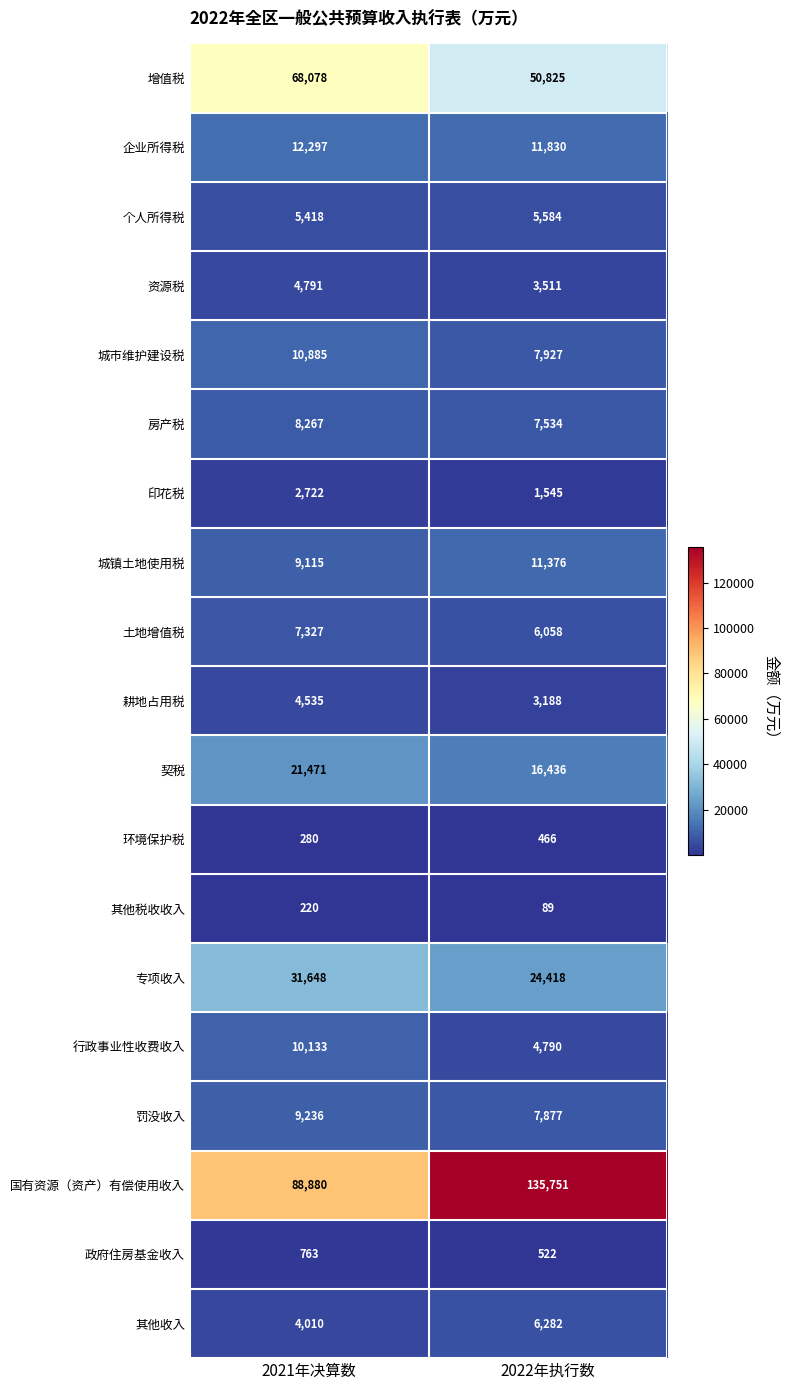

What is the total value across all series at 2022年执行数?

306009